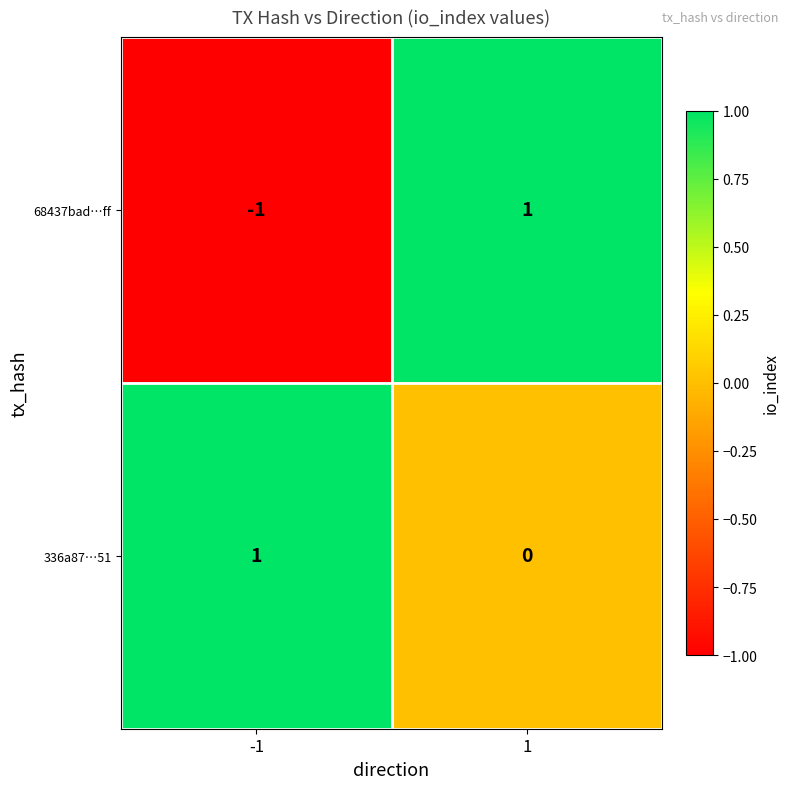

How many series are shown in this chart?

2